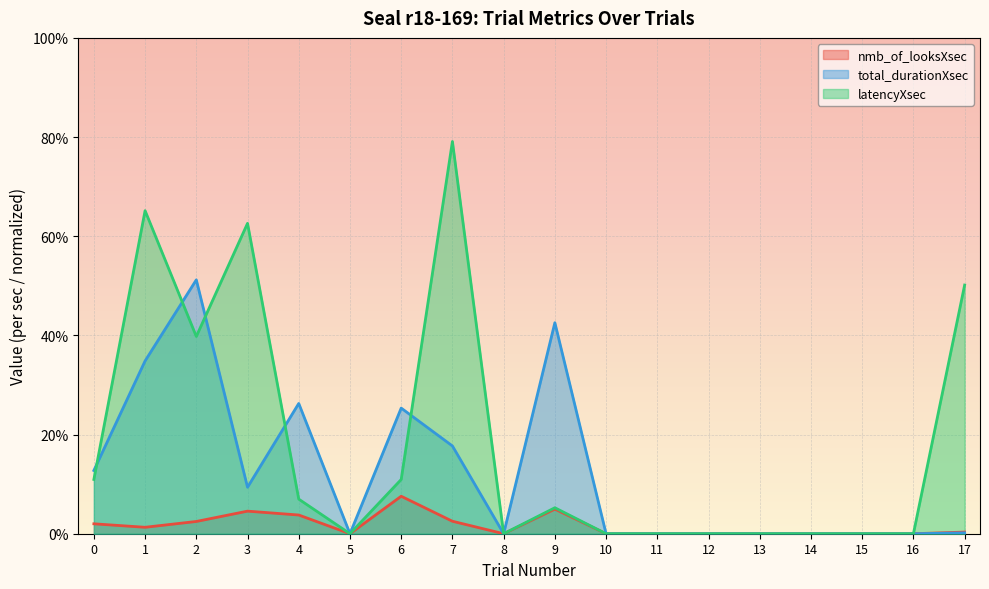

Which series has the largest range (max minus min)?

latencyXsec